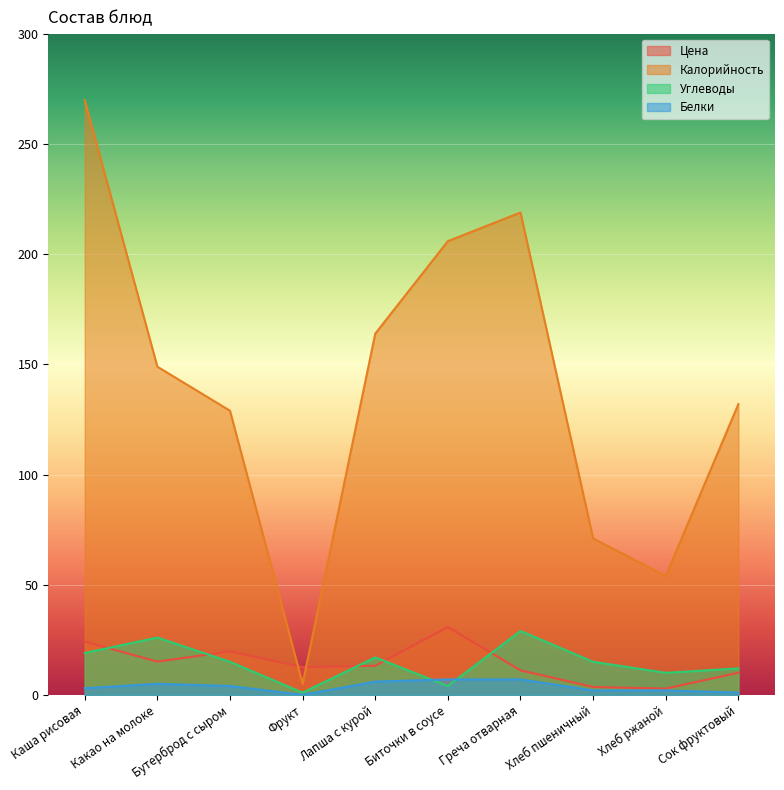

Reading right to left, transcribe all the data shown in this chart.

Цена: Сок фруктовый=10.0	Хлеб ржаной=2.8	Хлеб пшеничный=3.6	Греча отварная=11.1	Биточки в соусе=30.8	Лапша с курой=13.2	Фрукт=12.6	Бутерброд с сыром=19.7	Какао на молоке=15.1	Каша рисовая=24.2
Калорийность: Сок фруктовый=132.0	Хлеб ржаной=54.0	Хлеб пшеничный=71.0	Греча отварная=219.0	Биточки в соусе=206.0	Лапша с курой=164.0	Фрукт=5.0	Бутерброд с сыром=129.0	Какао на молоке=149.0	Каша рисовая=270.0
Углеводы: Сок фруктовый=12.0	Хлеб ржаной=10.0	Хлеб пшеничный=15.0	Греча отварная=29.0	Биточки в соусе=4.0	Лапша с курой=17.0	Фрукт=1.0	Бутерброд с сыром=15.0	Какао на молоке=26.0	Каша рисовая=19.0
Белки: Сок фруктовый=1.0	Хлеб ржаной=2.0	Хлеб пшеничный=2.0	Греча отварная=7.0	Биточки в соусе=7.0	Лапша с курой=6.0	Фрукт=0.0	Бутерброд с сыром=4.0	Какао на молоке=5.0	Каша рисовая=3.0